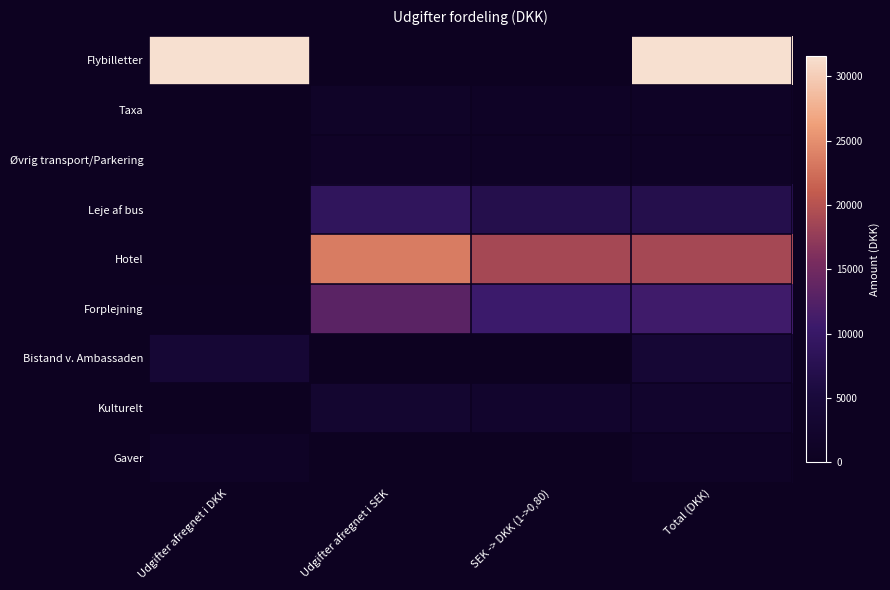

At which category is the sum across all series the highest?

Total (DKK)